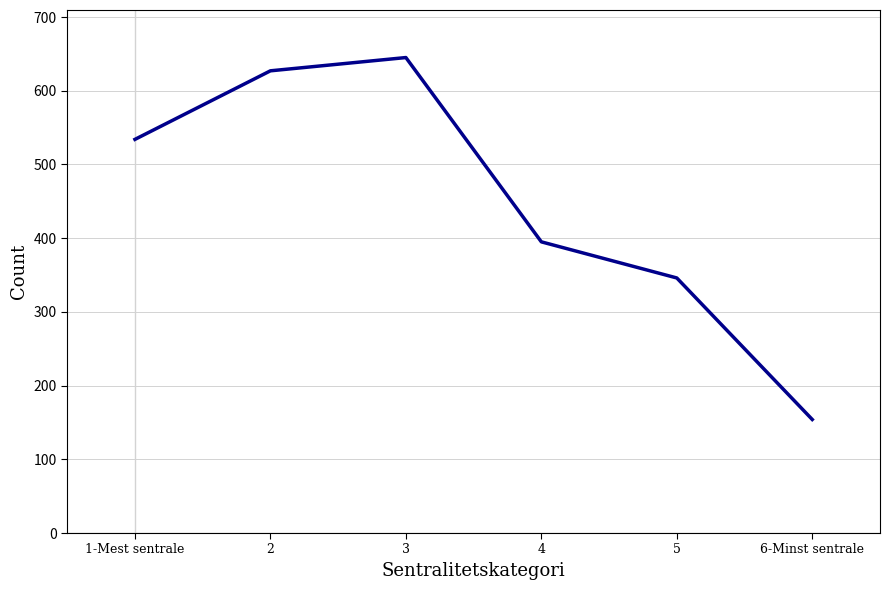

Is it true that the value at 5 is 346?

True